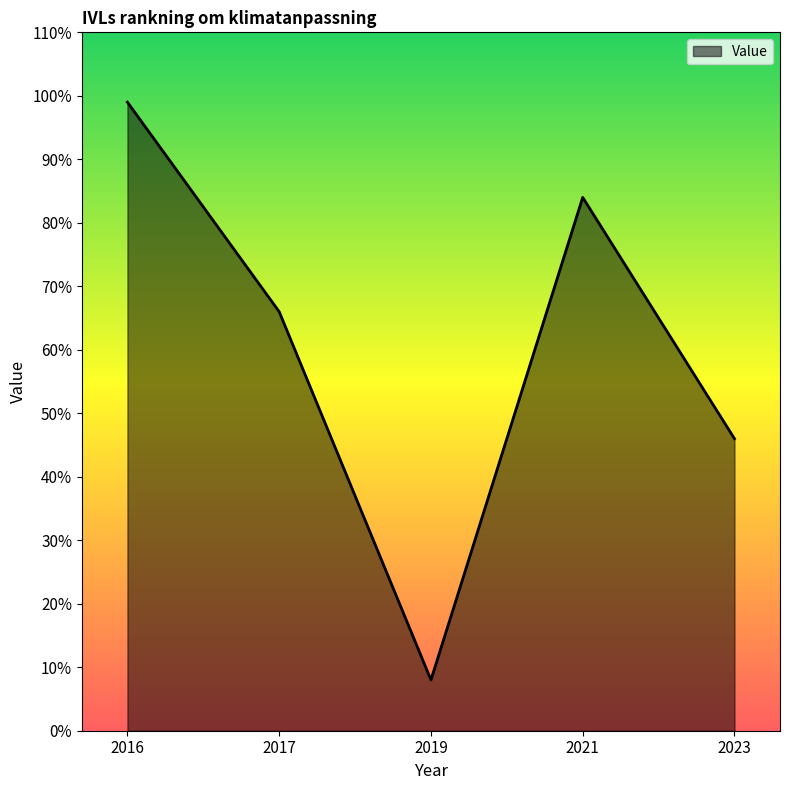

Where is the first local minimum?

2019